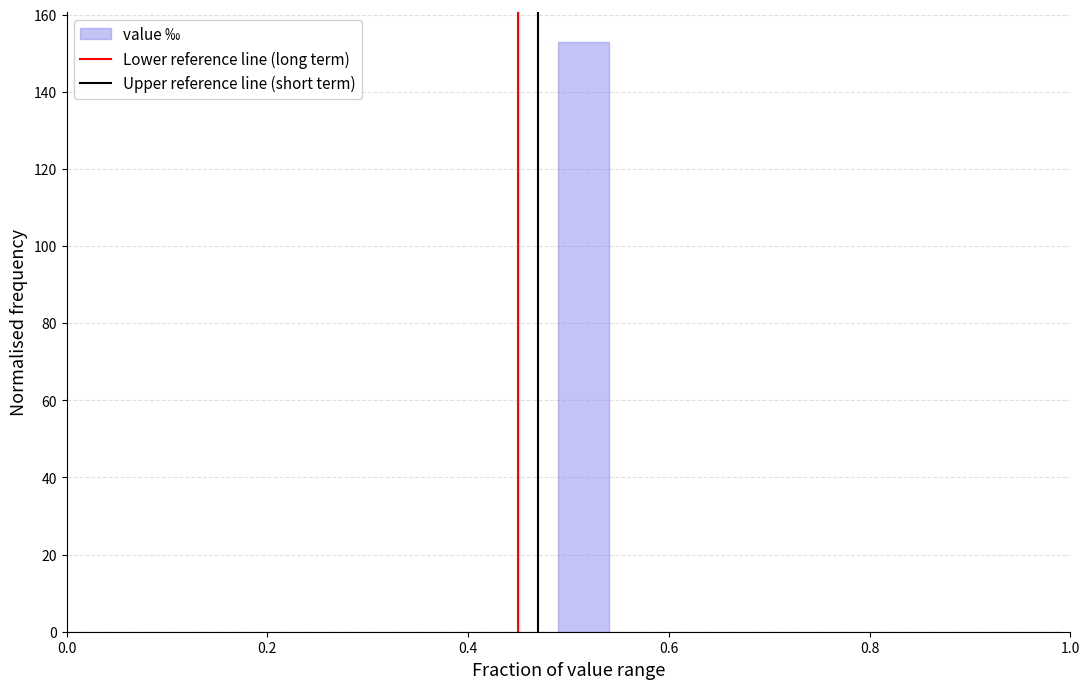

Read against the x-axis, roughly where is the centre of the tallest bar?

0.52